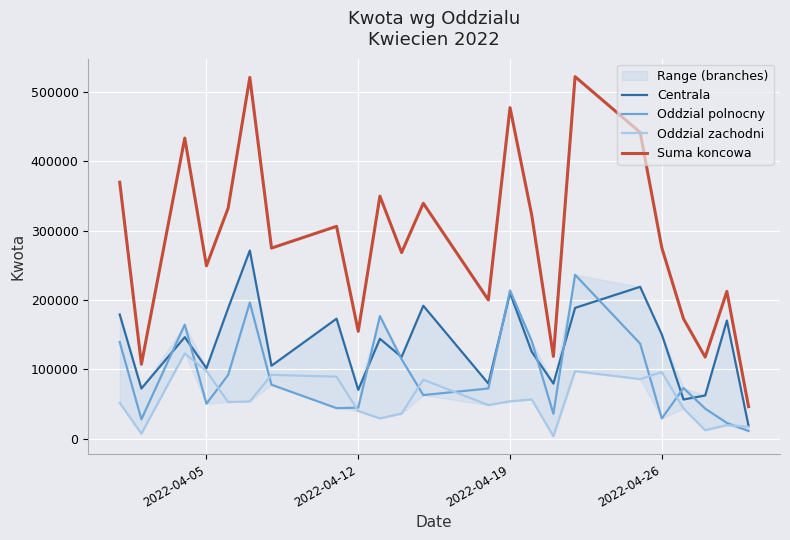

Where is Suma koncowa nearest to the value 284047?

2022-04-26